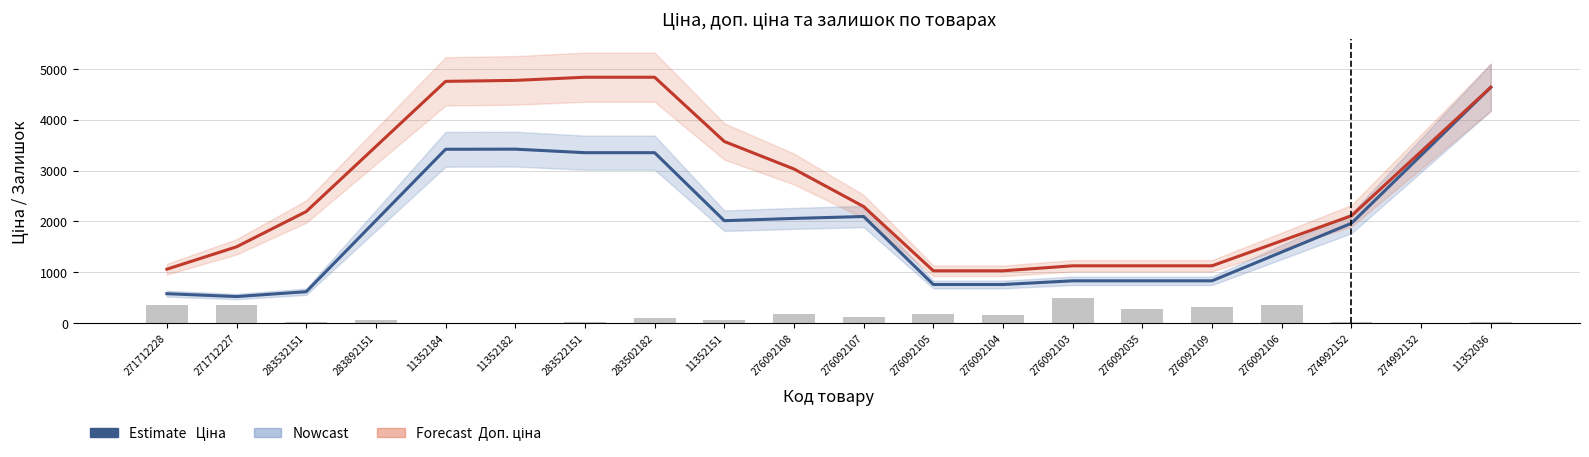

Count the number of data series in this chart.

3